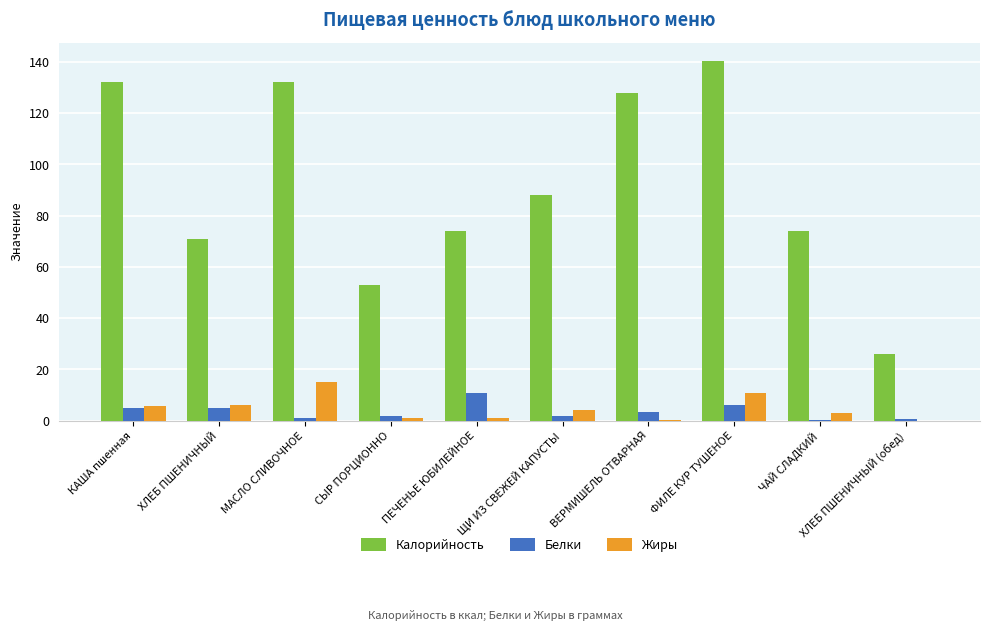

What are all the series names shown in the legend?

Калорийность, Белки, Жиры